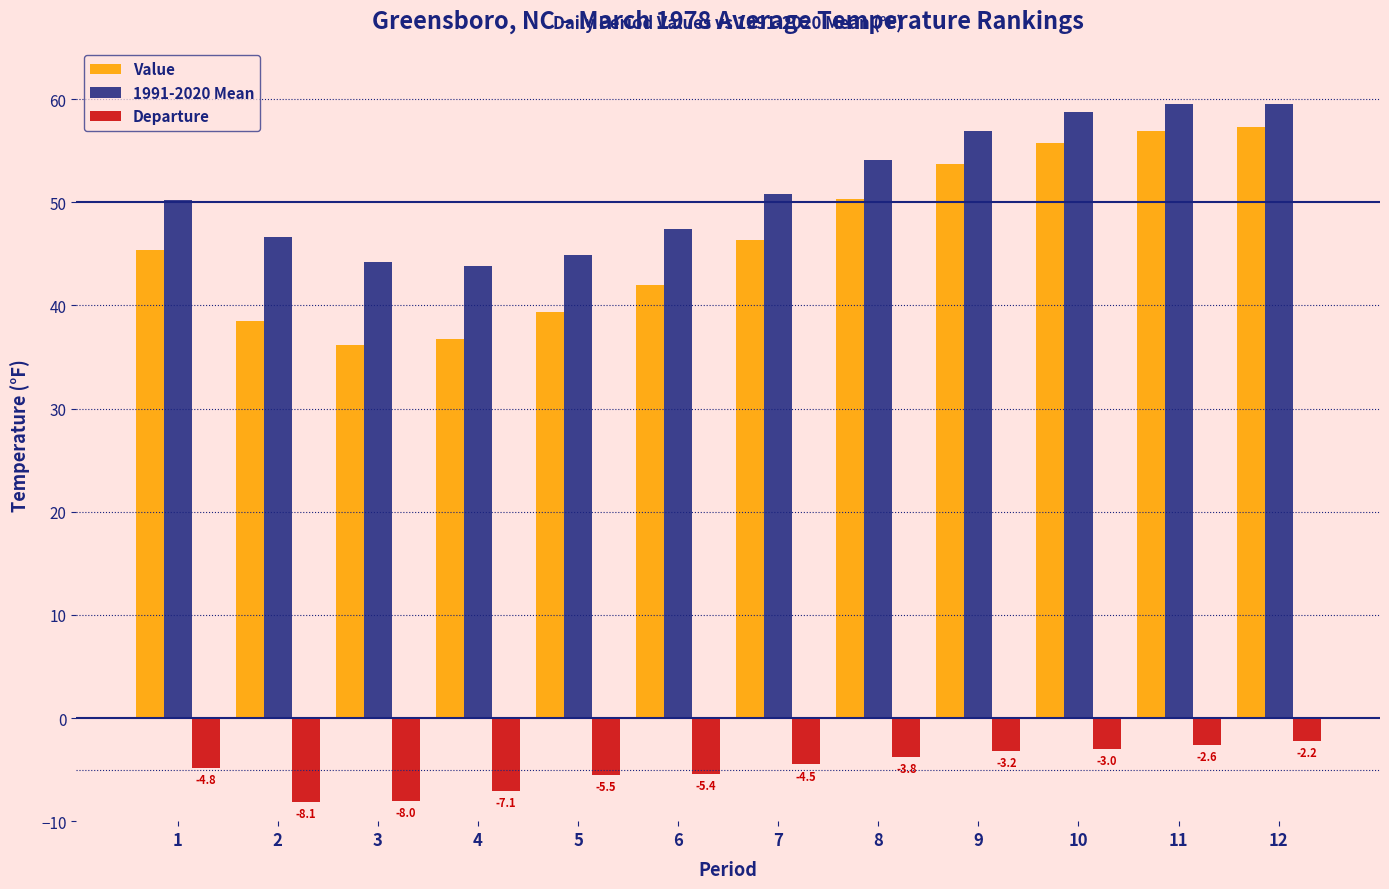

What is the value of the Departure bar at the 9th from the left?

-3.2